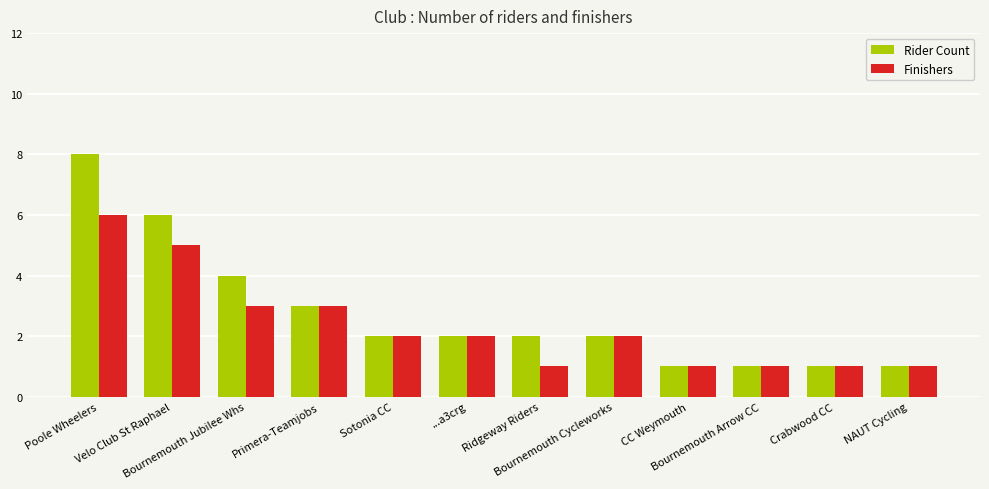

The Rider Count series shows 5 at Primera-Teamjobs. True or false?

False